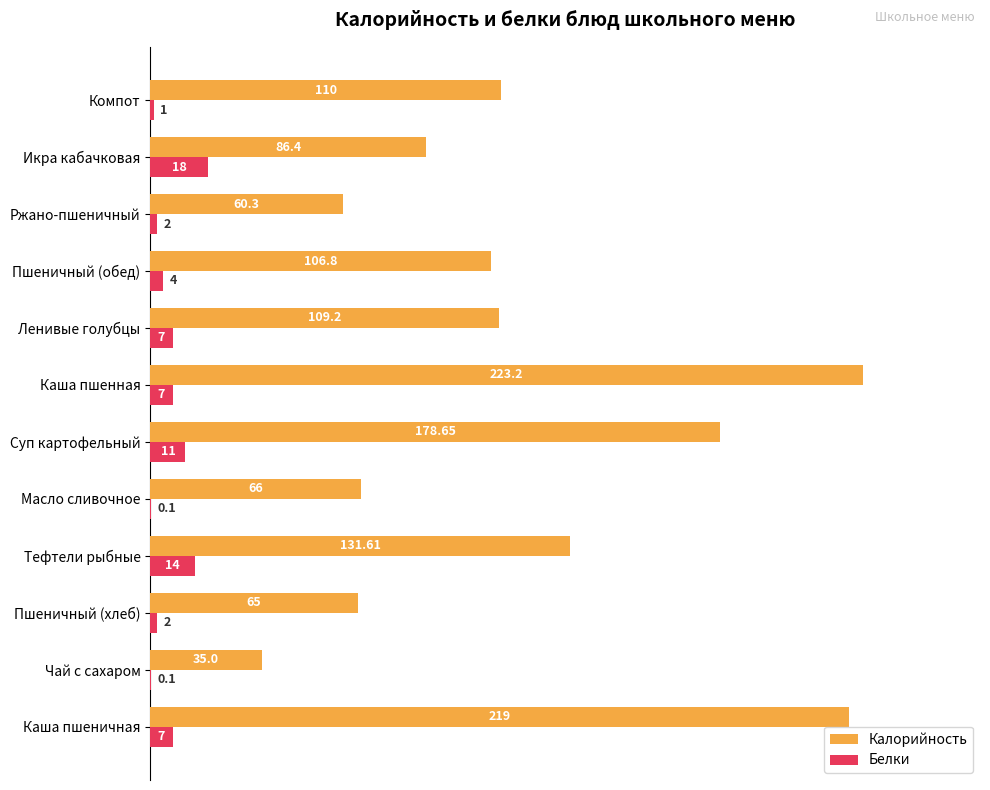

Count the number of categories in the chart.

12